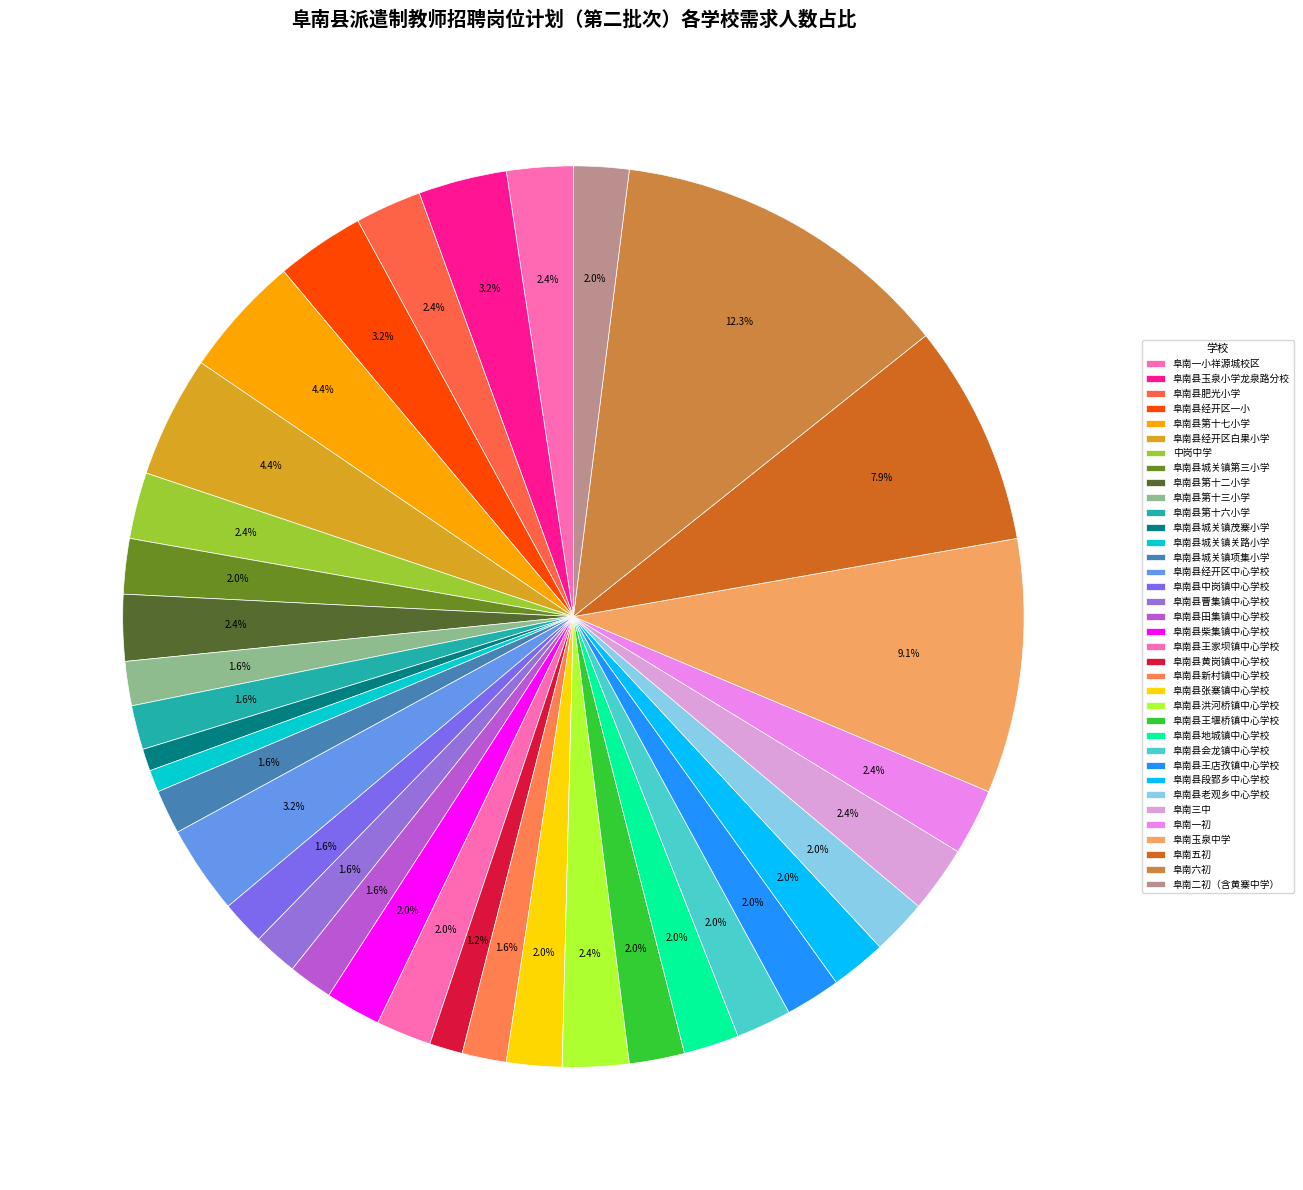

To the nearest percent, what is the difference between the 阜南一小祥源城校区 and 阜南县新村镇中心学校 slice percentages?

1%